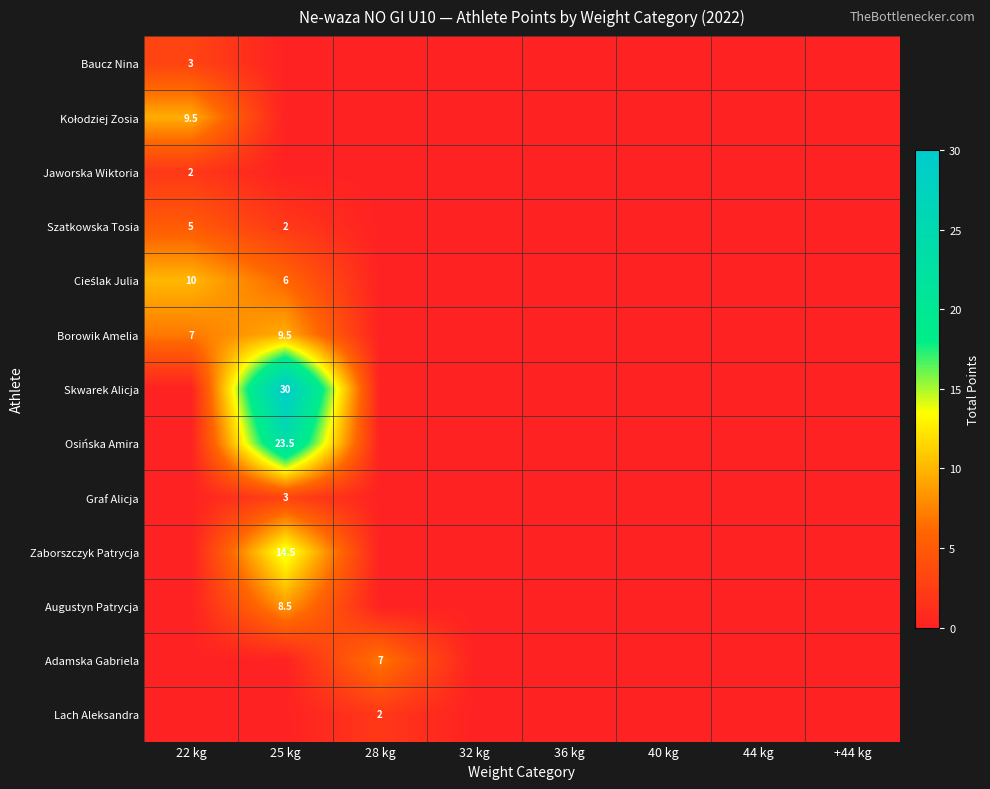

The value of Zaborszczyk Patrycja at 25 kg is 24.3. True or false?

False